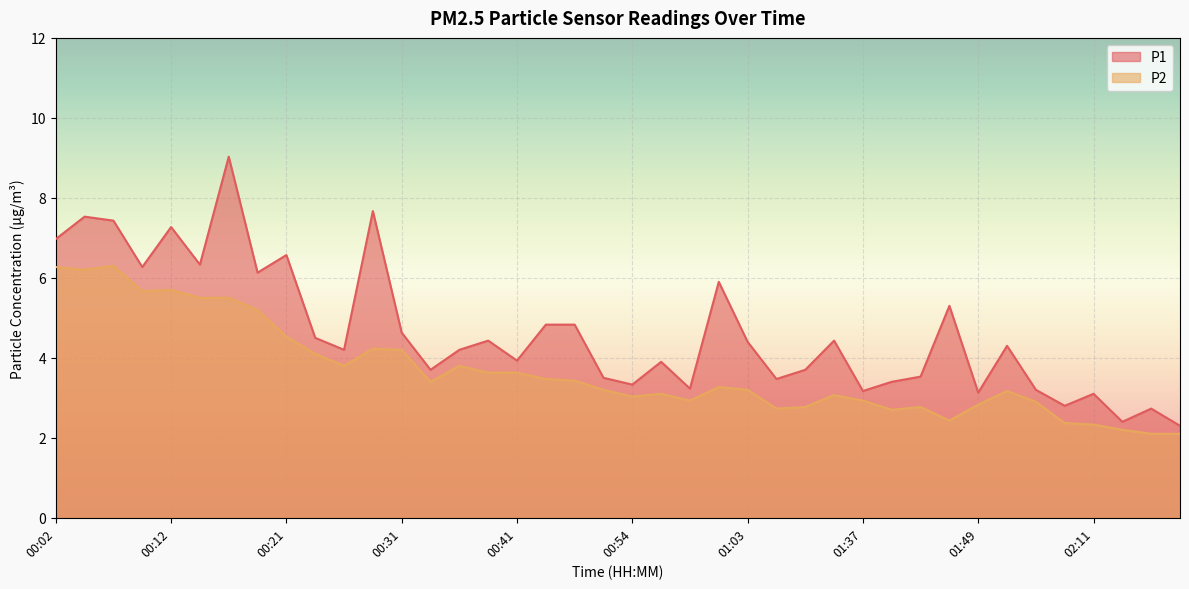

What value does the P2 series have at 00:38?

3.6